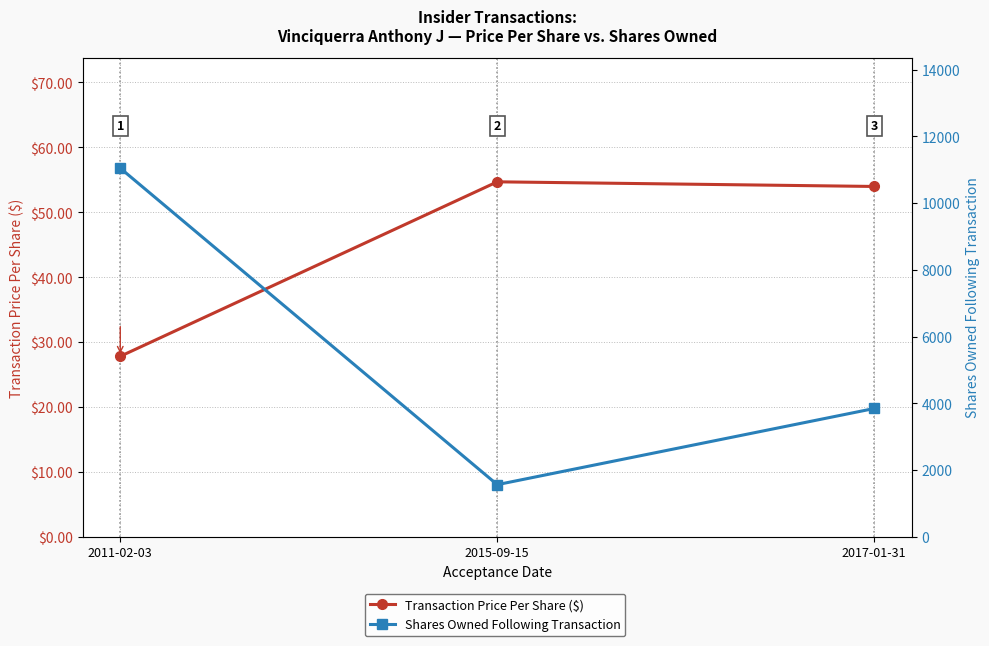

At which category does the chart reach its peak across all series?

2011-02-03